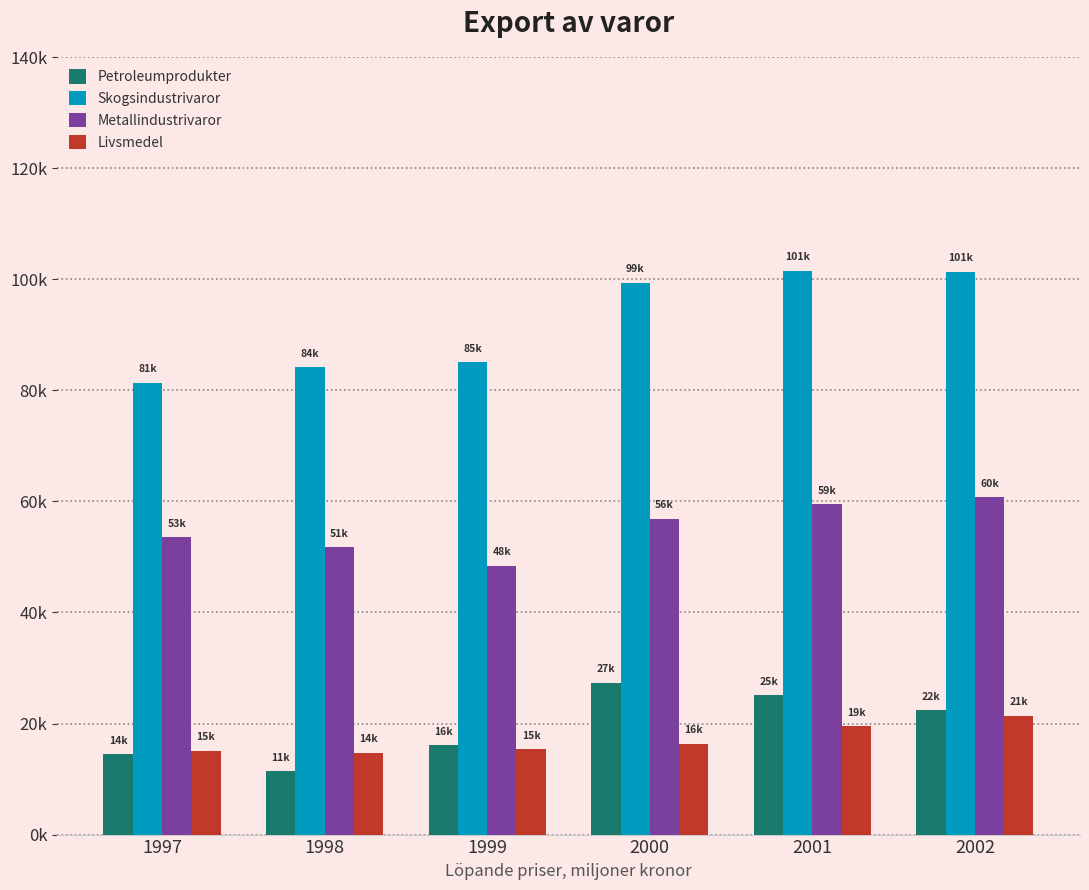

What is the difference between the Skogsindustrivaror values at 1998 and 2001?

17404